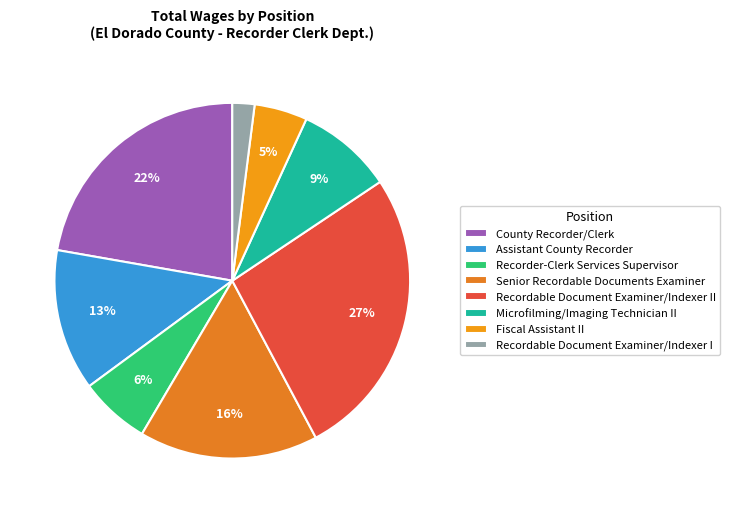

Is there a majority slice in this chart?

No